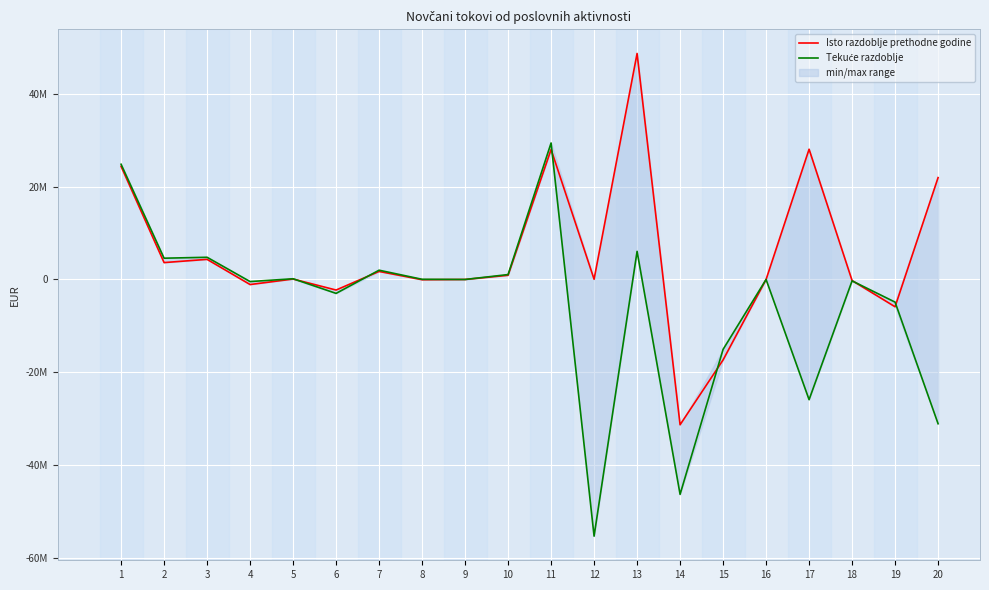

How many data points in Isto razdoblje prethodne godine are above 95251?

9